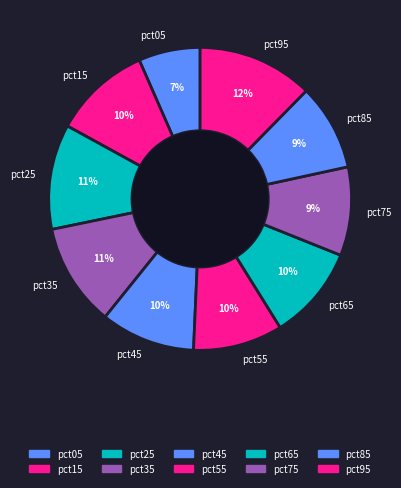

To the nearest percent, what is the combined percentage of pct65 and pct45?

20%